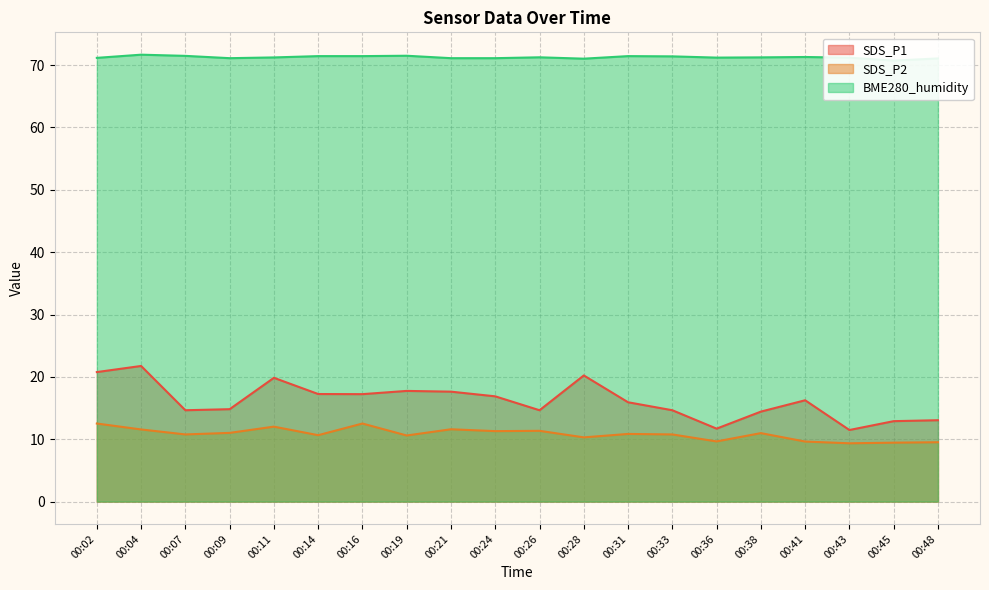

In BME280_humidity, how many points are lower than both neighbors (excluding endpoints)?

4